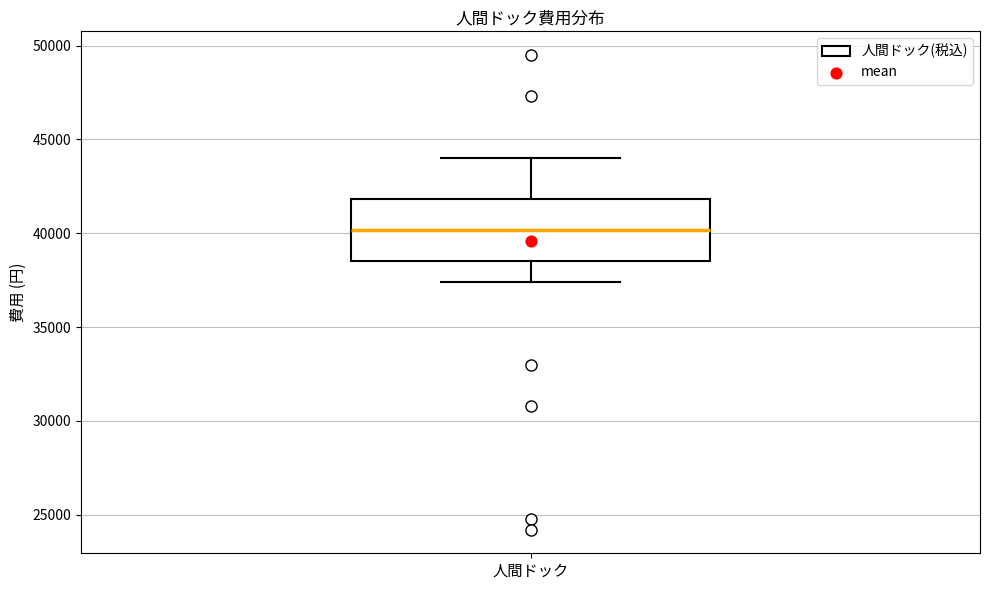

Transcribe this box plot: give where the median line is, the range the box spans, and where the two whiskers end, as read against the y-axis. The values are not printed on the chart, so give them approximately, as read against the axis.

median 40000, box 38500 to 42000, whiskers 37500 to 44000